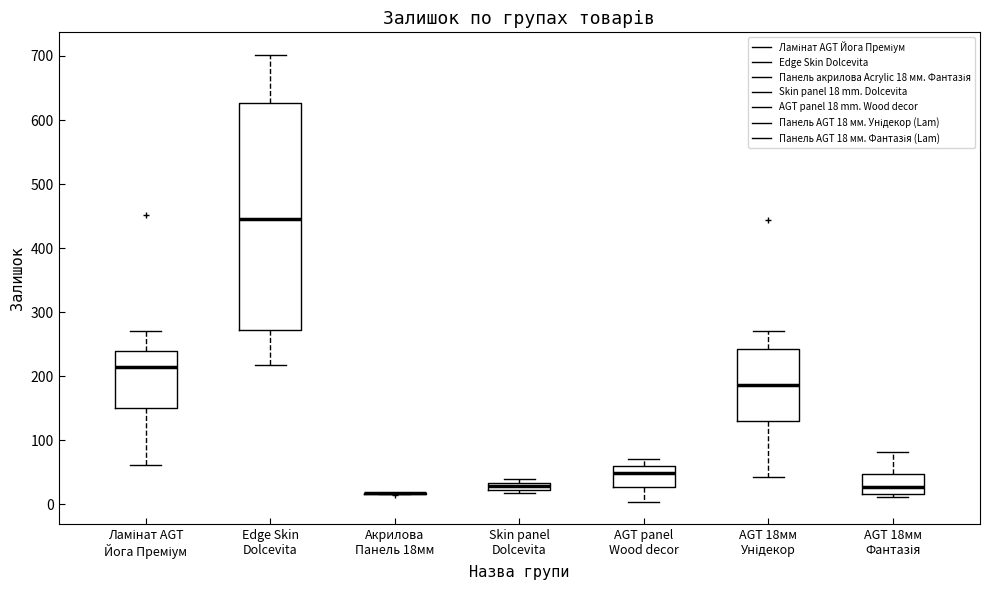

Where does the lower whisker of the box for Ламінат AGT Йога Преміум end on the y-axis? The values are not printed on the chart, so give them approximately, as read against the axis.

60